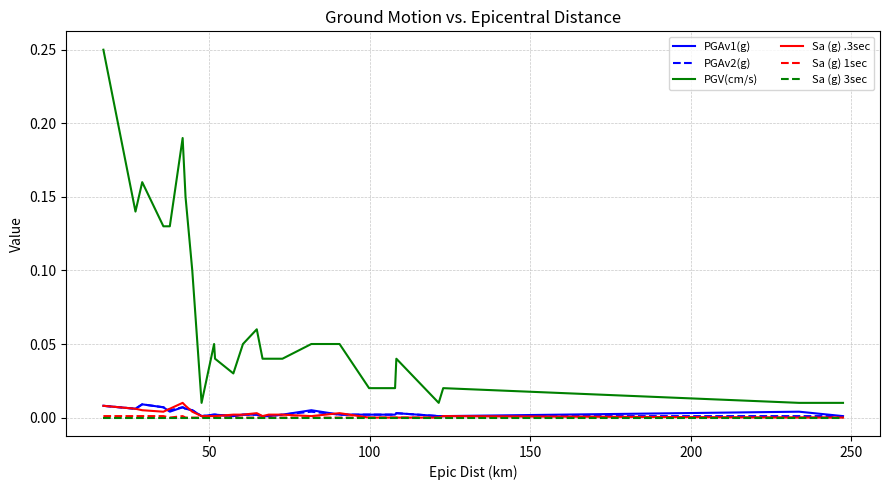

Which series has the widest spread of values?

PGV(cm/s)